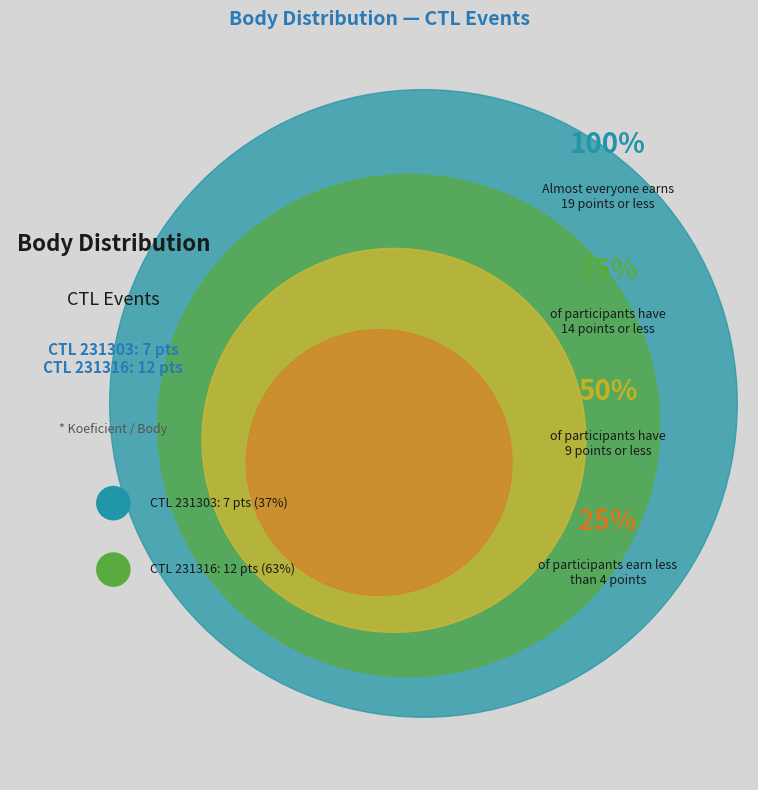

What percentage is the 231303 slice, to the nearest percent?

37%